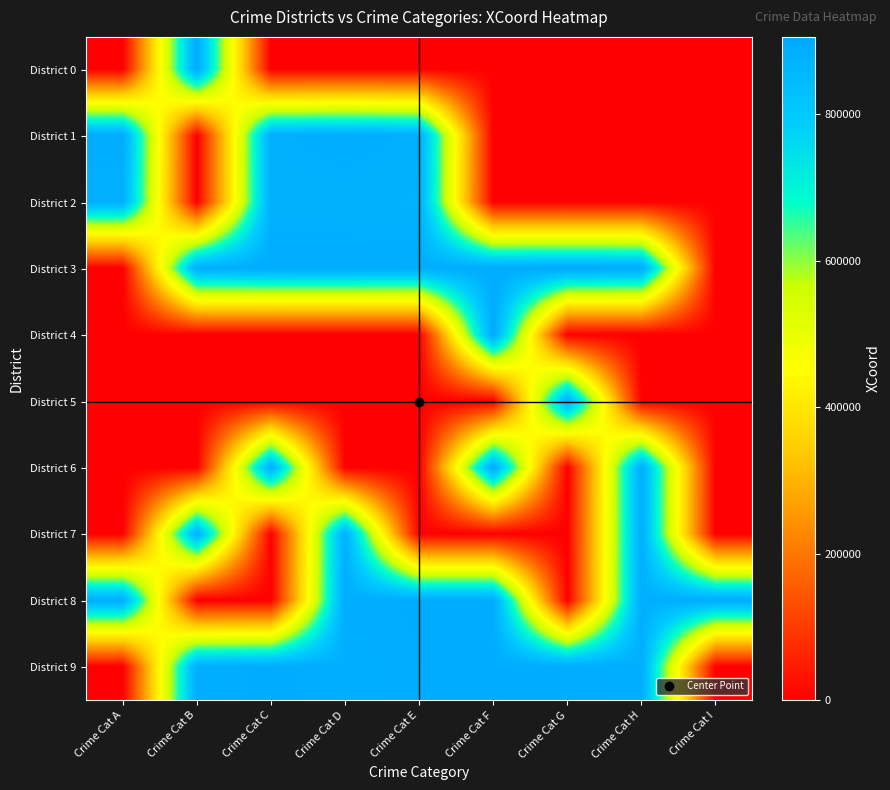

At how many categories does at least one series exceed 124194?

9